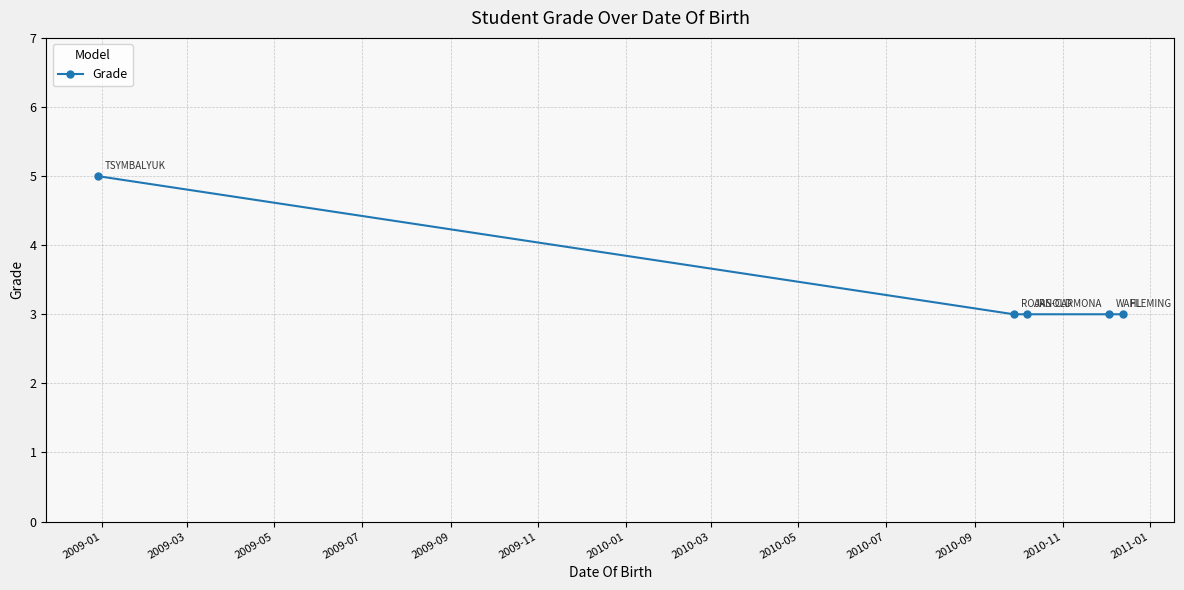

What is the smallest value displayed?

3